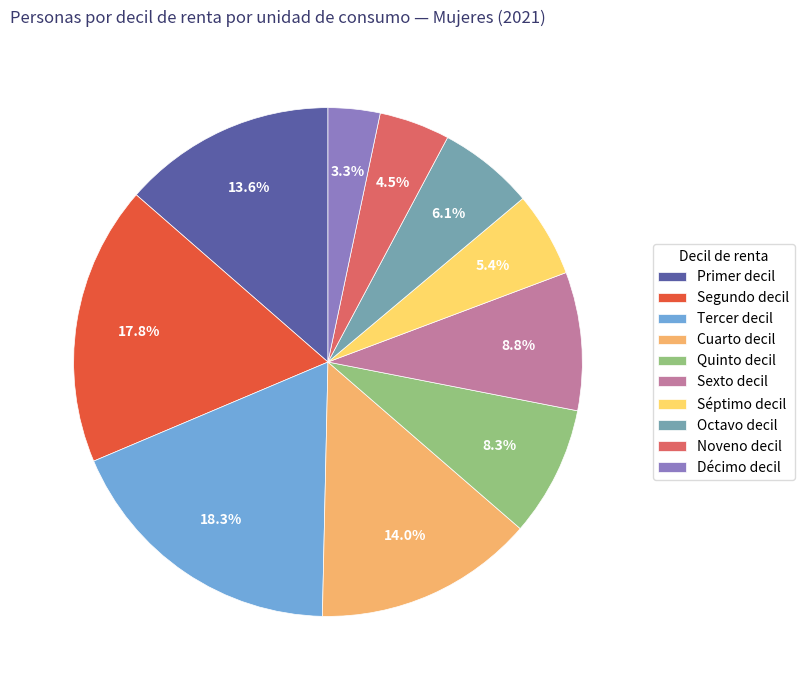

What percentage is NOT represented by Tercer decil?

81.7%